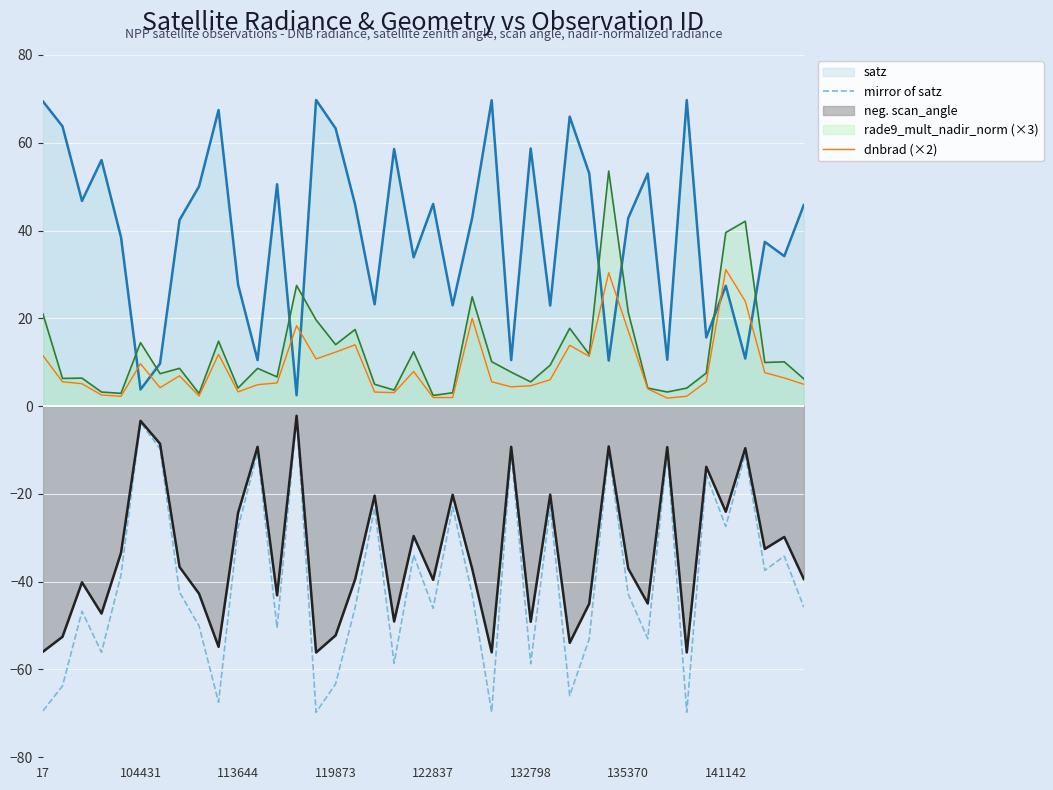

What is the highest value of the dnbrad (×2) series?

31.1